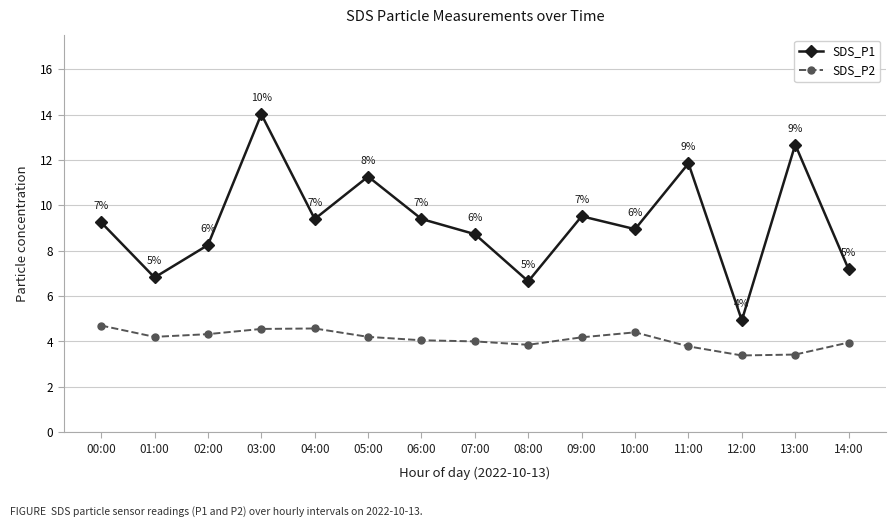

In SDS_P2, how many points are lower than both neighbors (excluding endpoints)?

3